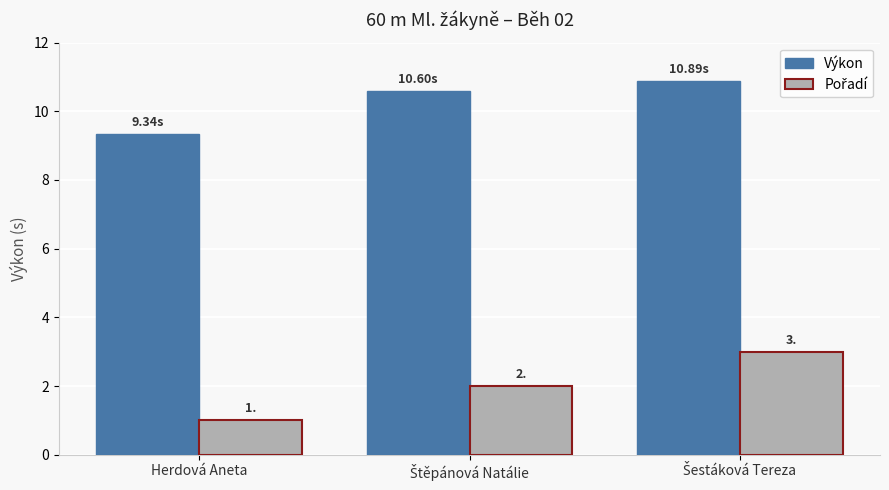

What is the total value across all series at Herdová Aneta?

10.3